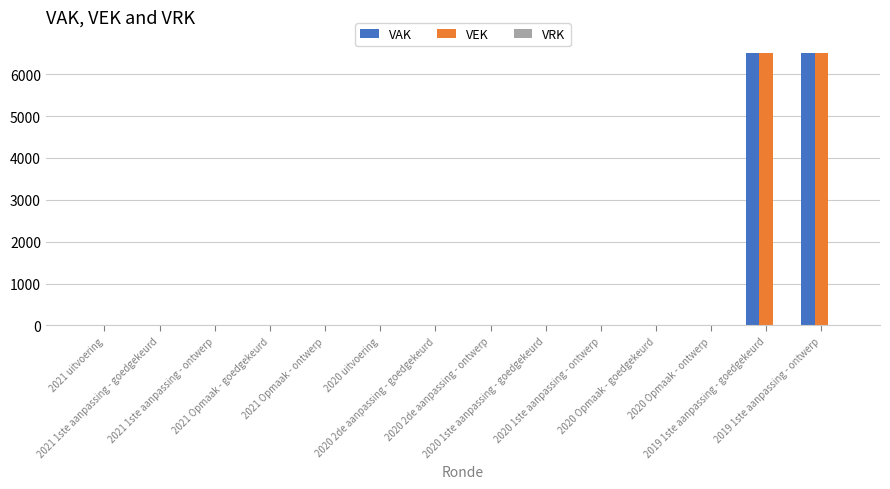

What is the sum of all VAK values?

13000